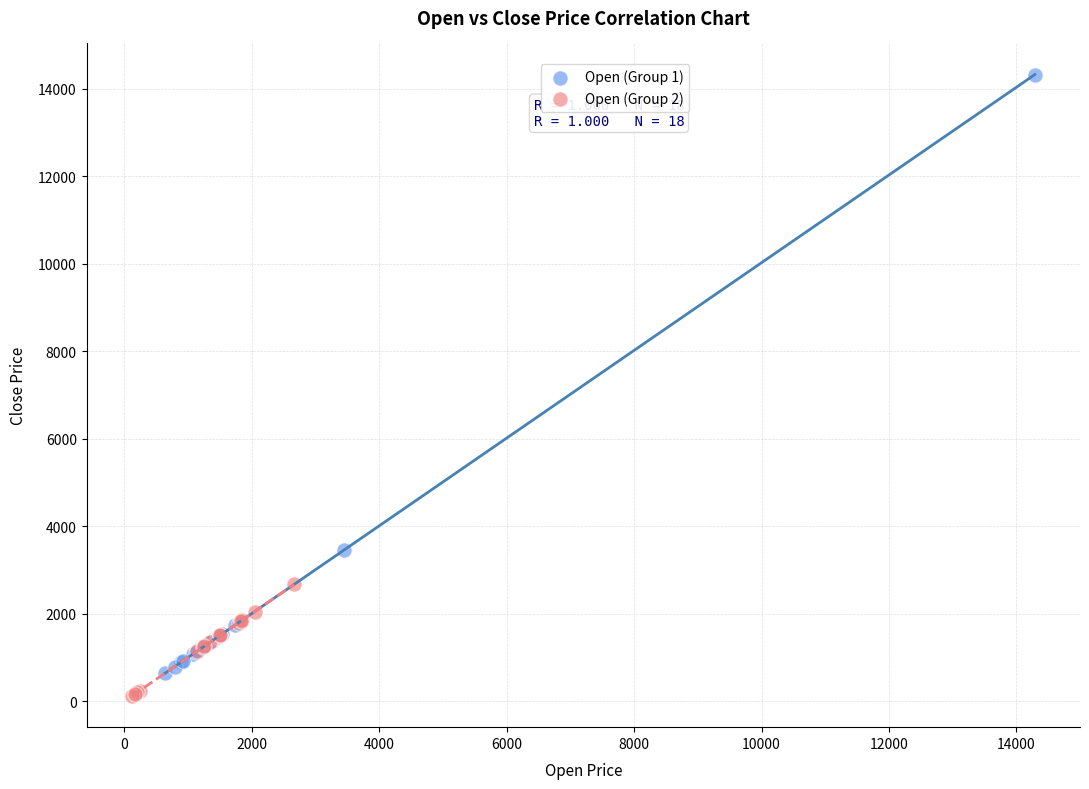

Which series has the largest Y range (max minus min)?

Open (Group 1)